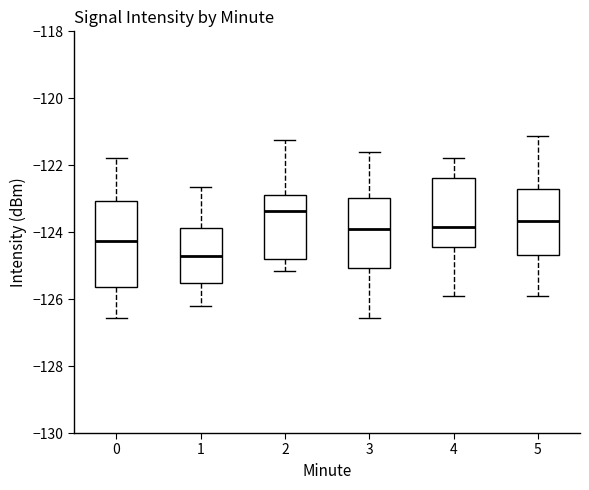

Where does the median line of the box at x = 2 sit on the y-axis? The values are not printed on the chart, so give them approximately, as read against the axis.

-123.4